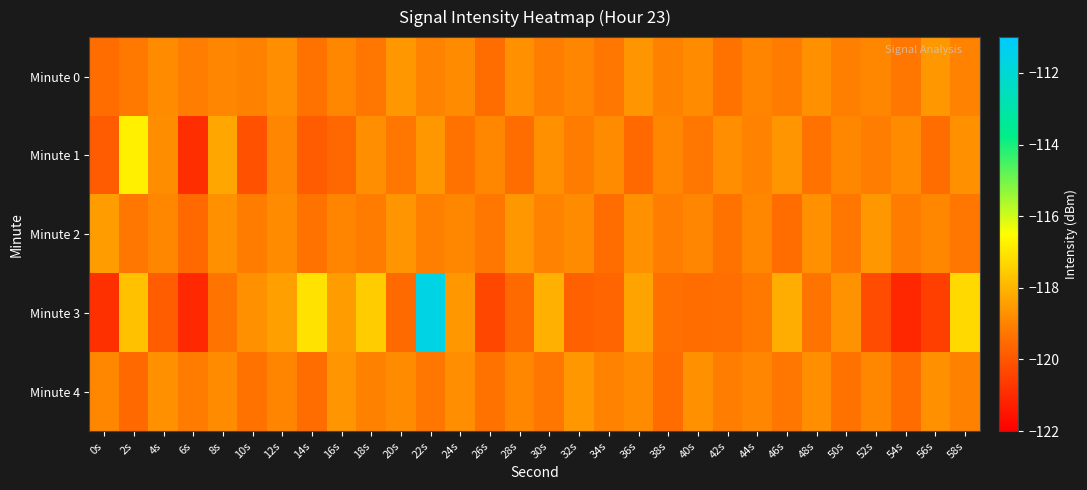

What is the difference between the highest and lowest values at 30s?

1.2